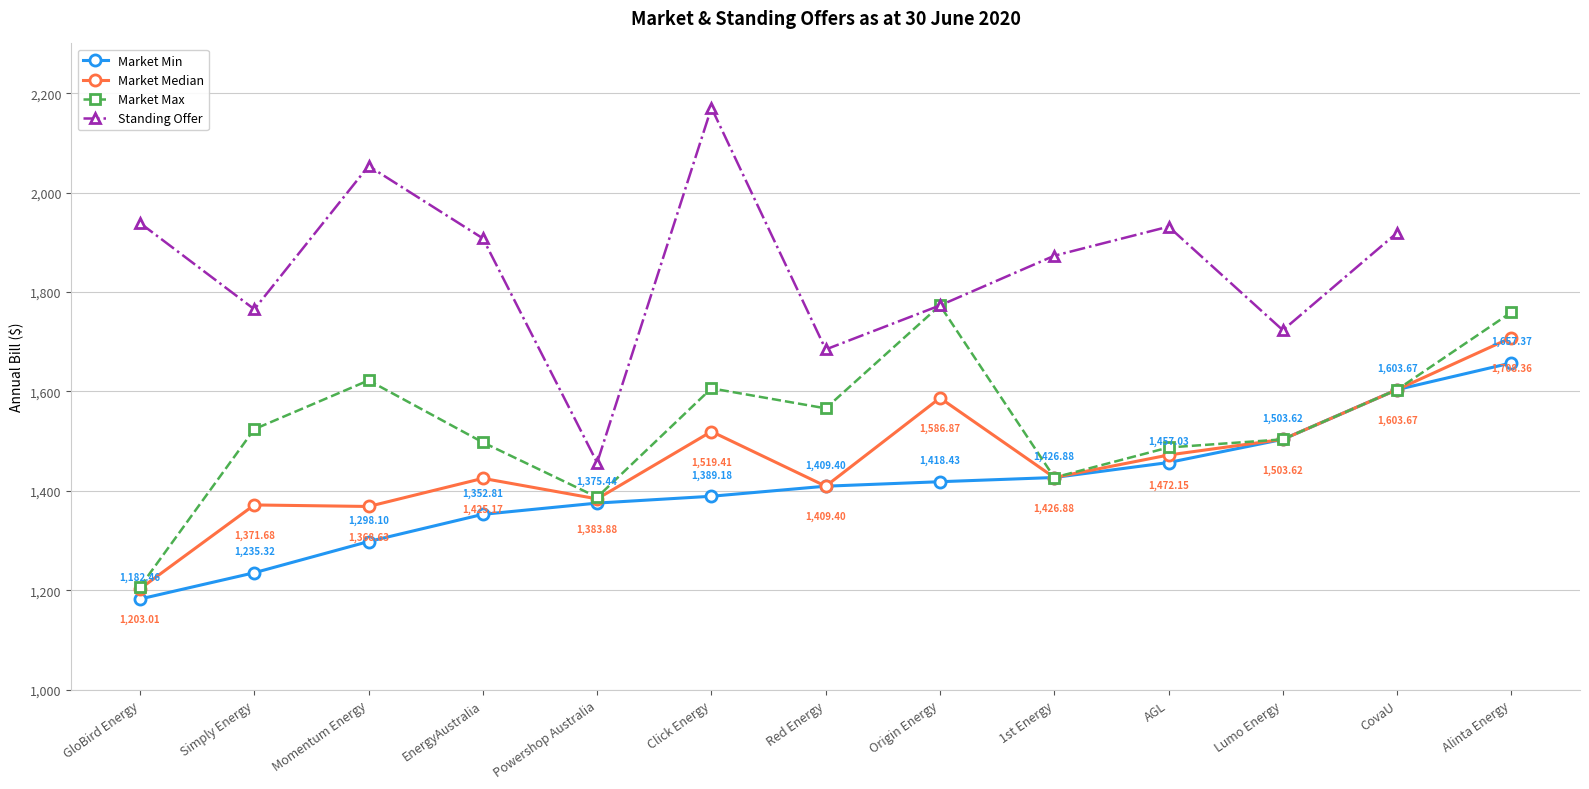

What is the sum of the Standing Offer values at CovaU and Simply Energy?

3684.6